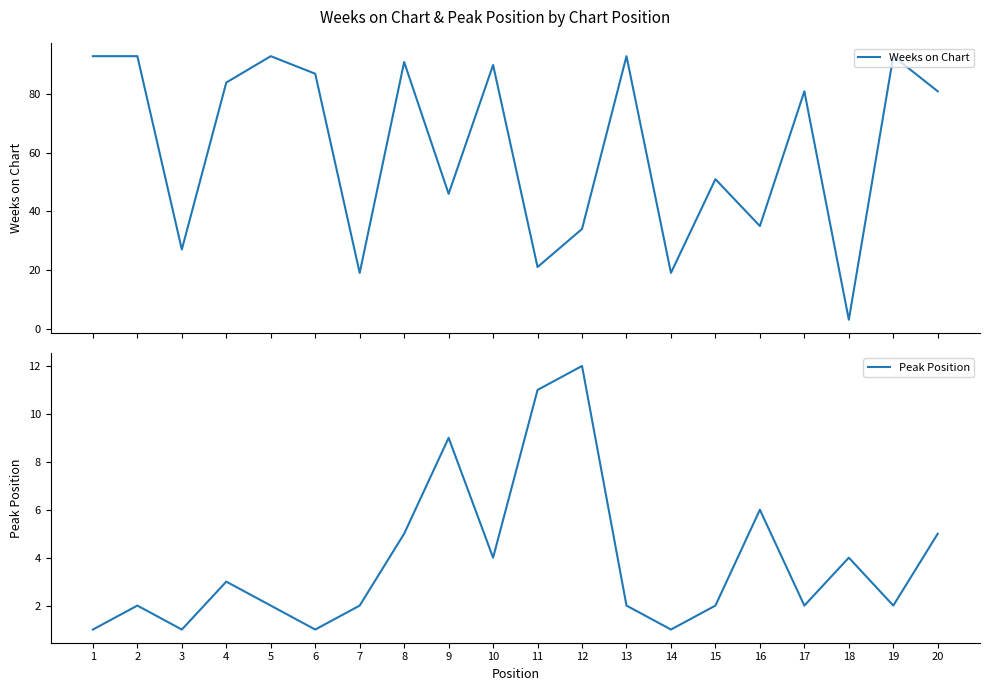

List the labels in order of Weeks on Chart value, smallest first.

18, 7, 14, 11, 3, 12, 16, 9, 15, 17, 20, 4, 6, 10, 8, 1, 2, 5, 13, 19